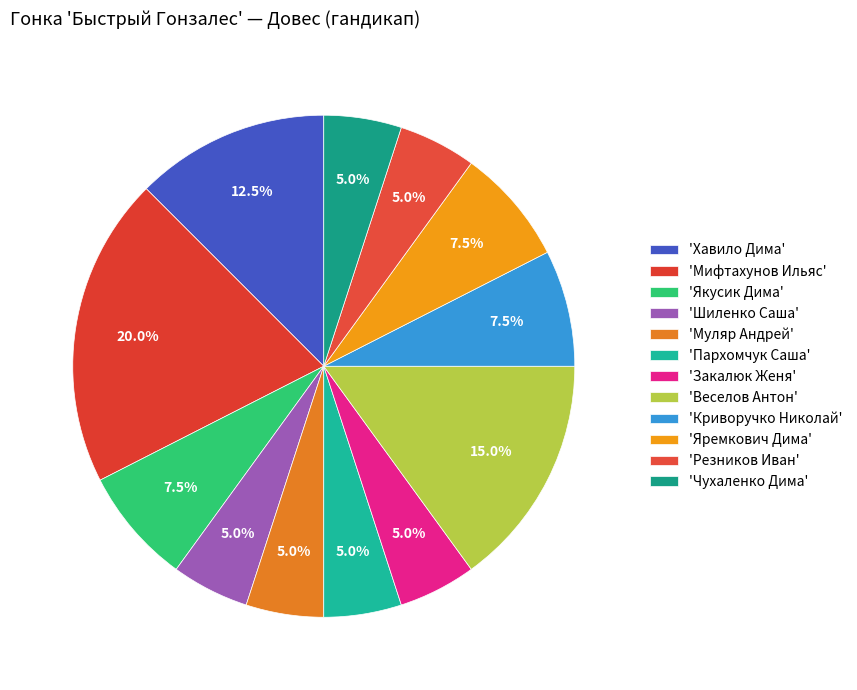

Count the number of slices in the pie.

12